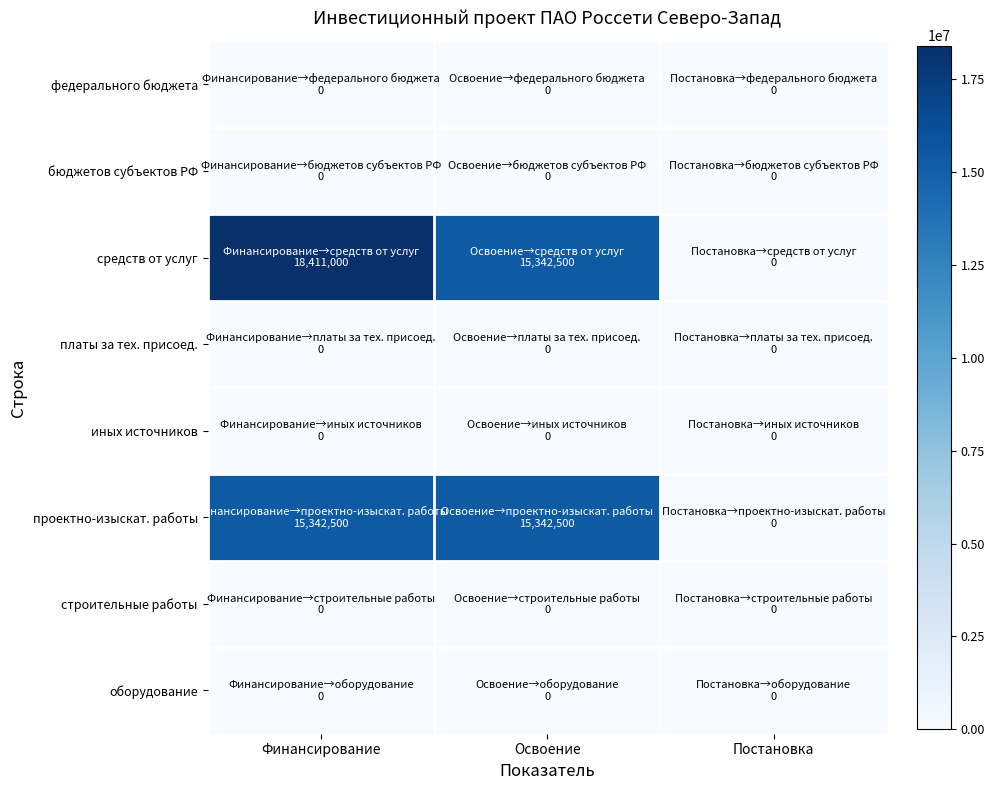

Which series has the widest spread of values?

средств от услуг